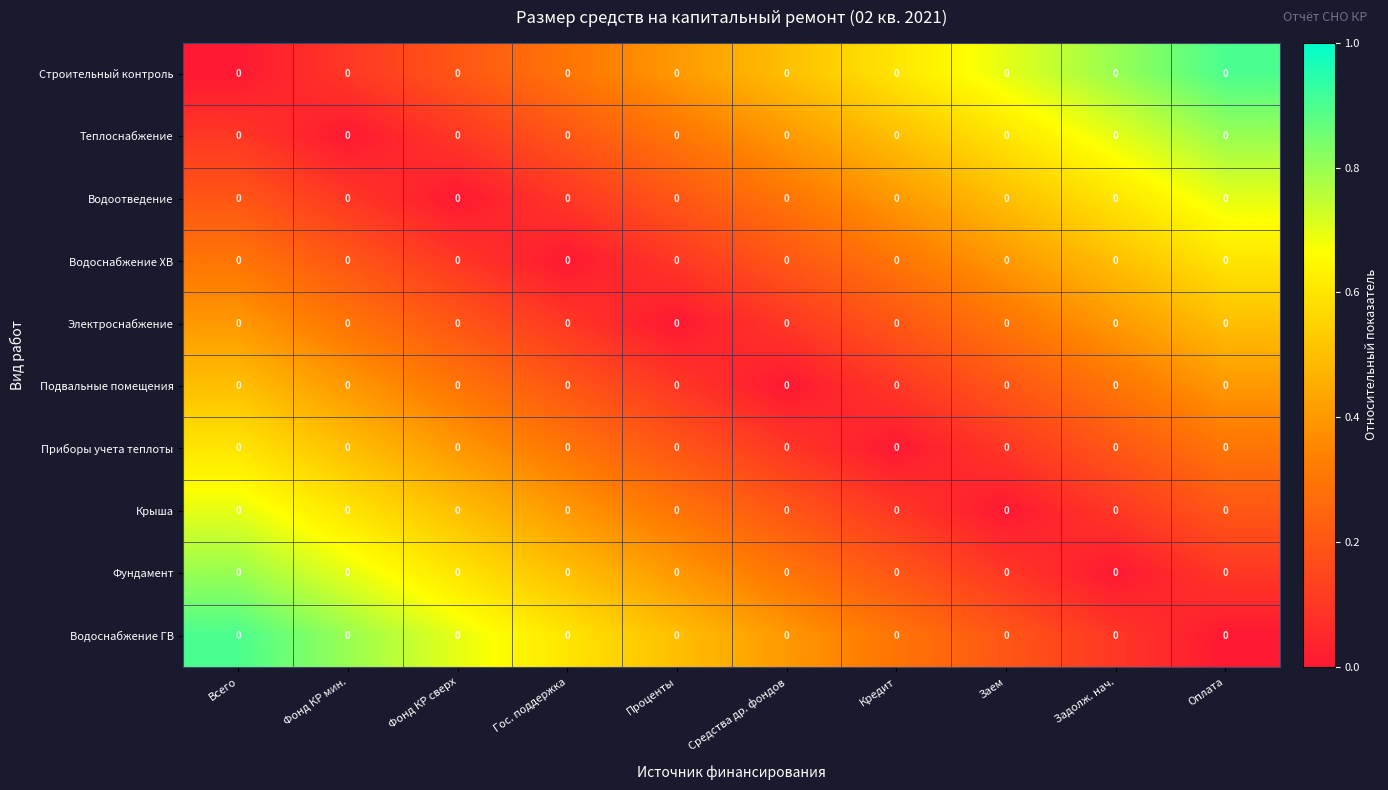

How many categories are shown in the chart?

10